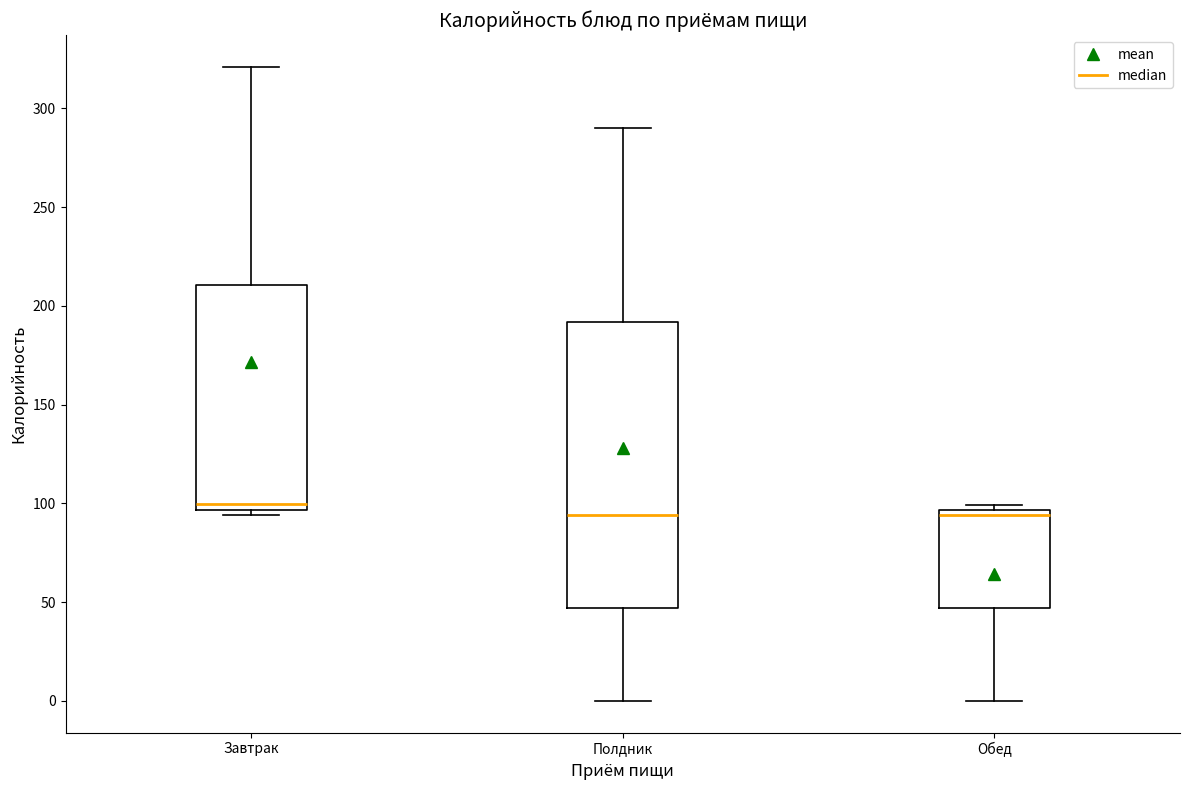

Which box has the highest median line?

Завтрак